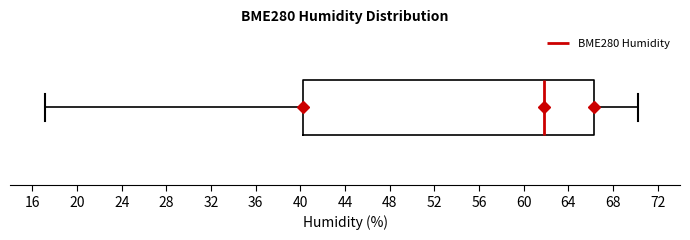

Transcribe this box plot: give where the median line is, the range the box spans, and where the two whiskers end, as read against the x-axis. The values are not printed on the chart, so give them approximately, as read against the axis.

median 62.0, box 40.0 to 66.5, whiskers 17.0 to 70.0